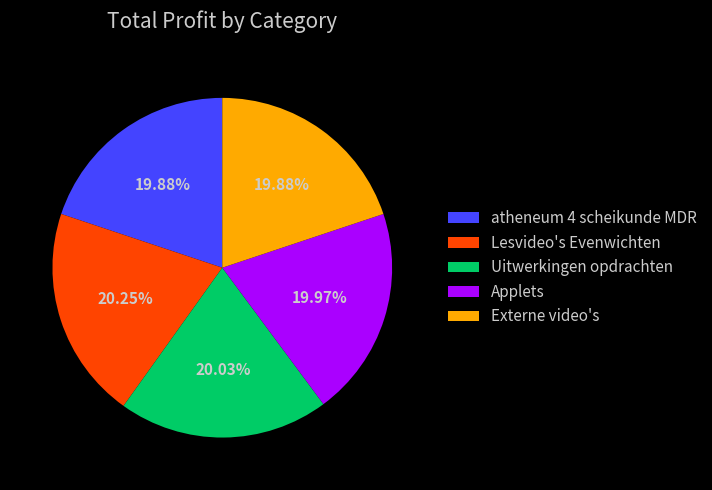

How many segments does this pie chart have?

5